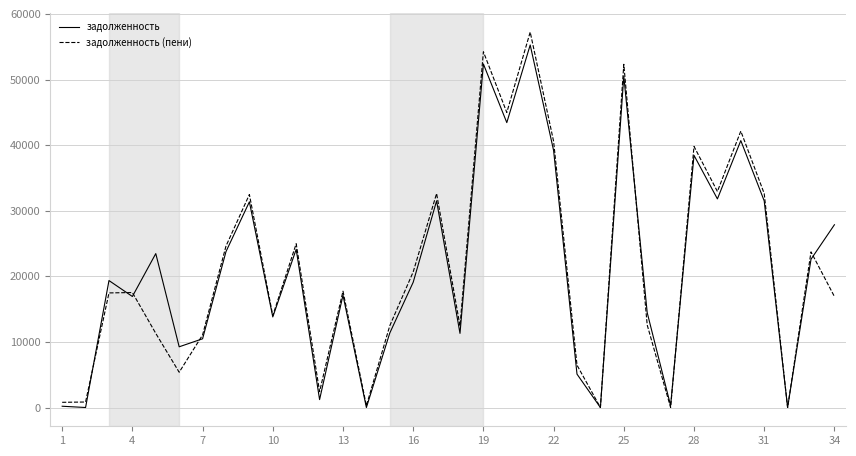

How many lines are shown in the chart?

2